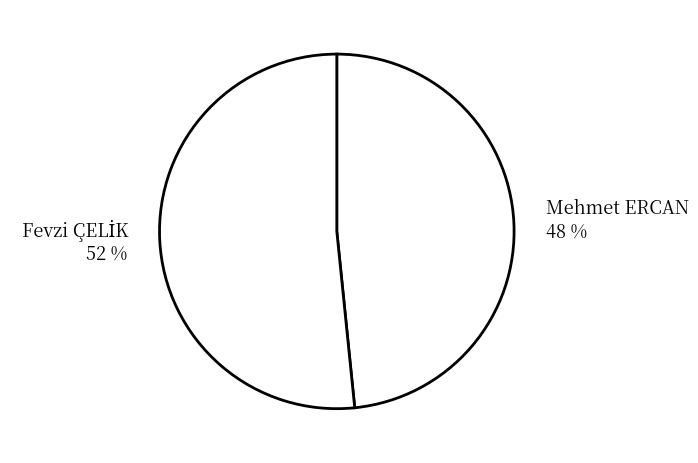

The Mehmet ERCAN 48 % slice represents 48% of the pie. True or false?

True